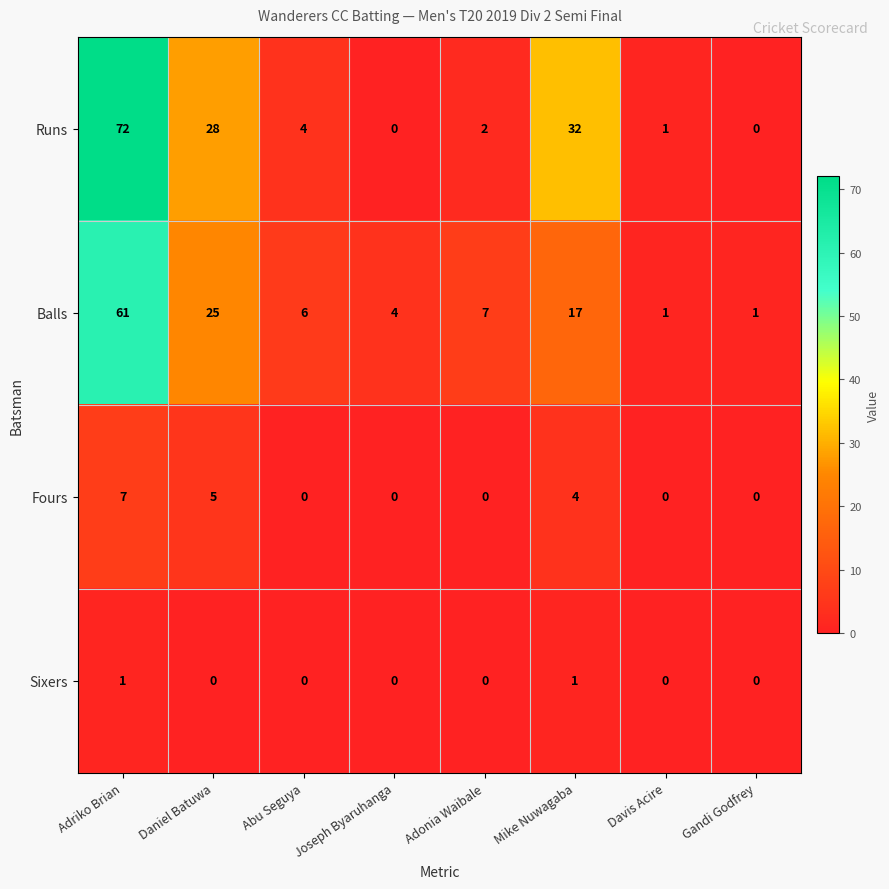

True or false: Balls has a value of 90 at Adriko Brian.

False